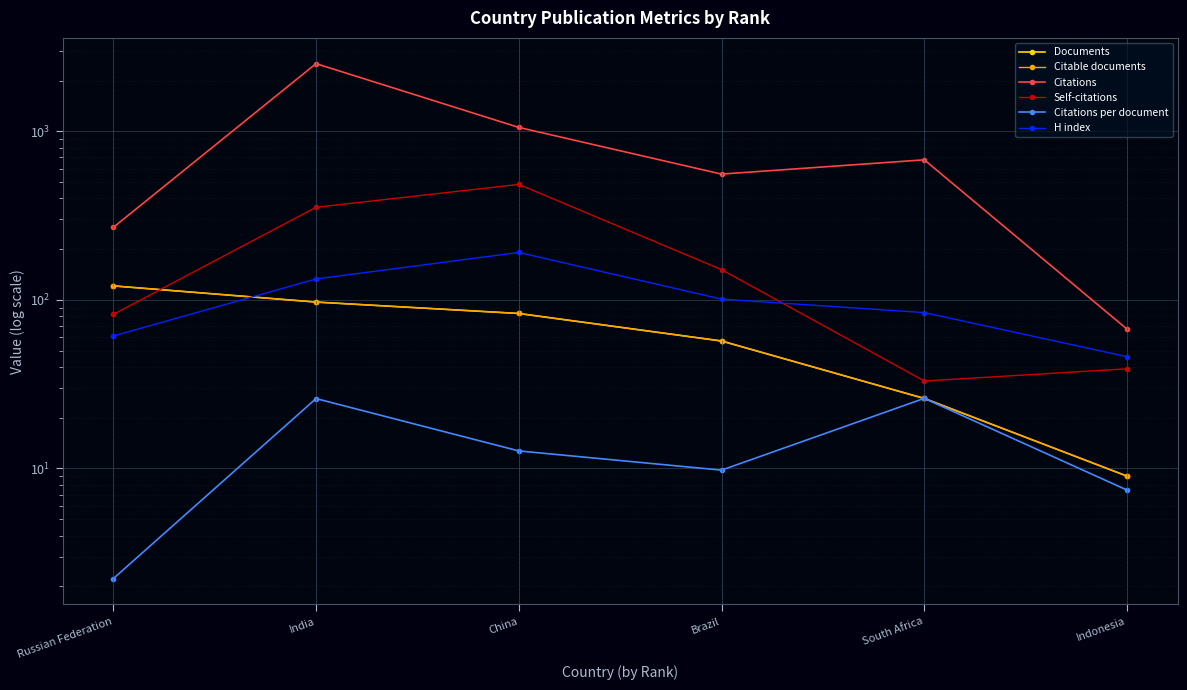

How many intersections are there between H index and Citable documents?

1